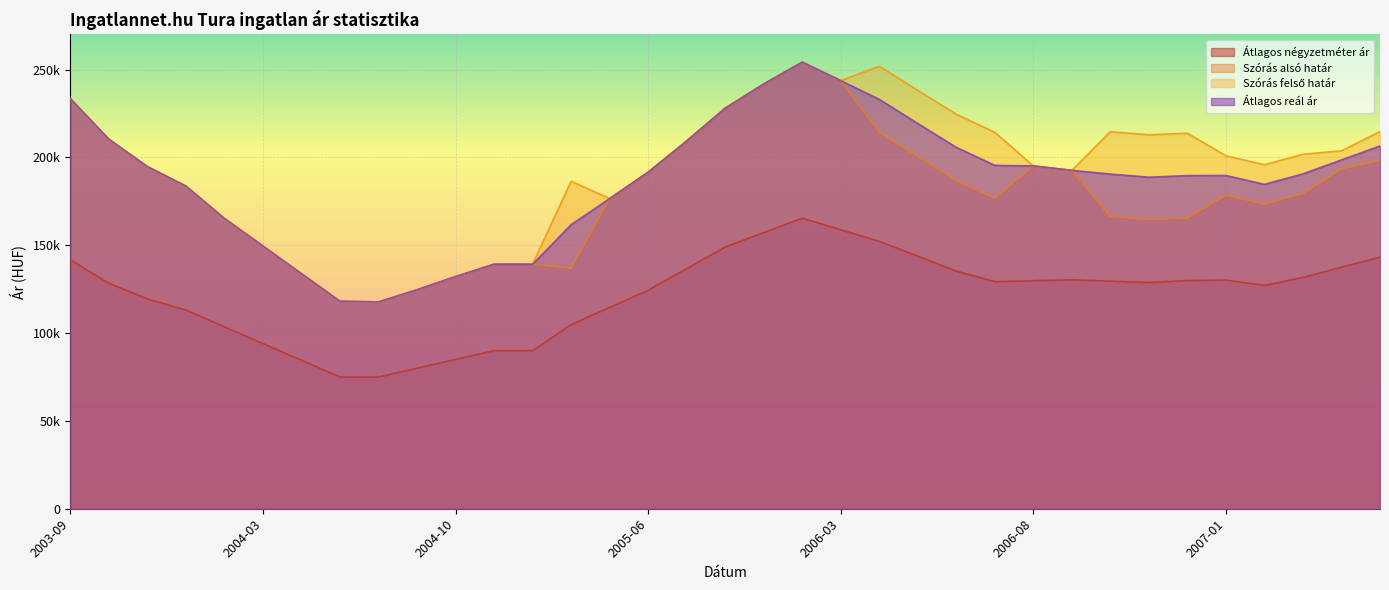

At which category is the sum across all series the highest?

2006-02